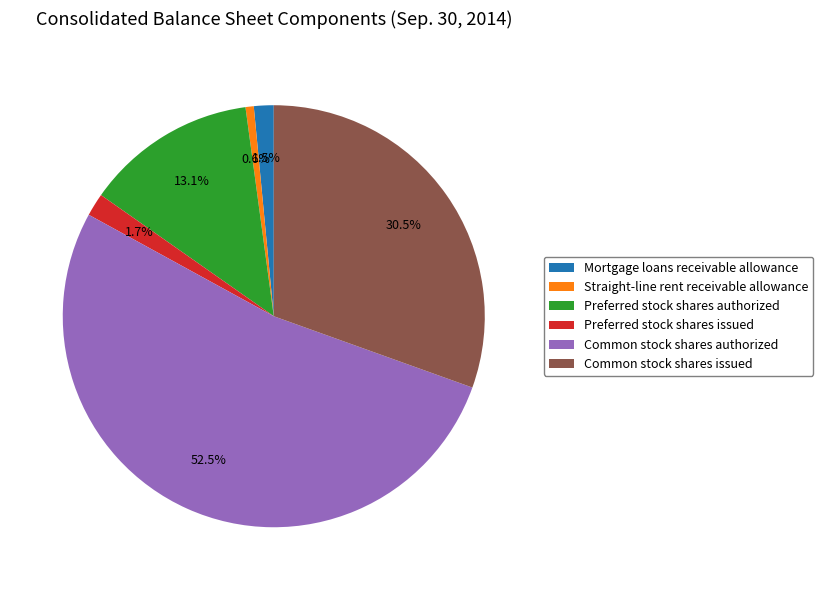

Which slice represents more than half of the pie?

Common stock shares authorized